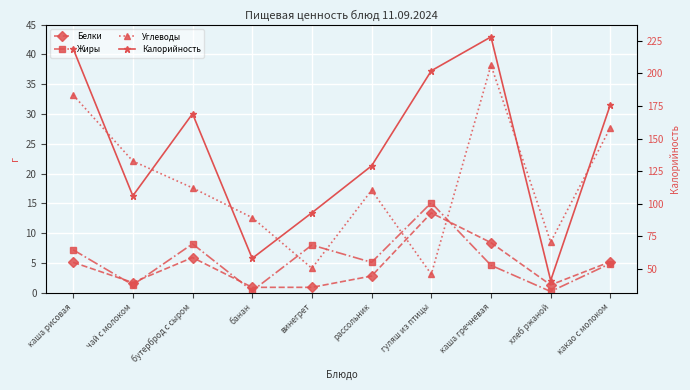

Reading right to left, list all the values displayed in this chart.

Белки: какао с молоком=5.2	хлеб ржаной=1.3	каша гречневая=8.4	гуляш из птицы=13.4	рассольник=2.8	винегрет=0.9	банан=0.9	бутерброд с сыром=5.9	чай с молоком=1.7	каша рисовая=5.1
Жиры: какао с молоком=4.9	хлеб ржаной=0.2	каша гречневая=4.6	гуляш из птицы=15.1	рассольник=5.1	винегрет=8.0	банан=0.3	бутерброд с сыром=8.2	чай с молоком=1.3	каша рисовая=7.2
Углеводы: какао с молоком=27.7	хлеб ржаной=8.5	каша гречневая=38.2	гуляш из птицы=3.1	рассольник=17.2	винегрет=4.1	банан=12.6	бутерброд с сыром=17.6	чай с молоком=22.1	каша рисовая=33.2
Калорийность: какао с молоком=176.0	хлеб ржаной=41.0	каша гречневая=228.0	гуляш из птицы=202.0	рассольник=129.0	винегрет=93.0	банан=58.0	бутерброд с сыром=169.0	чай с молоком=106.0	каша рисовая=219.0